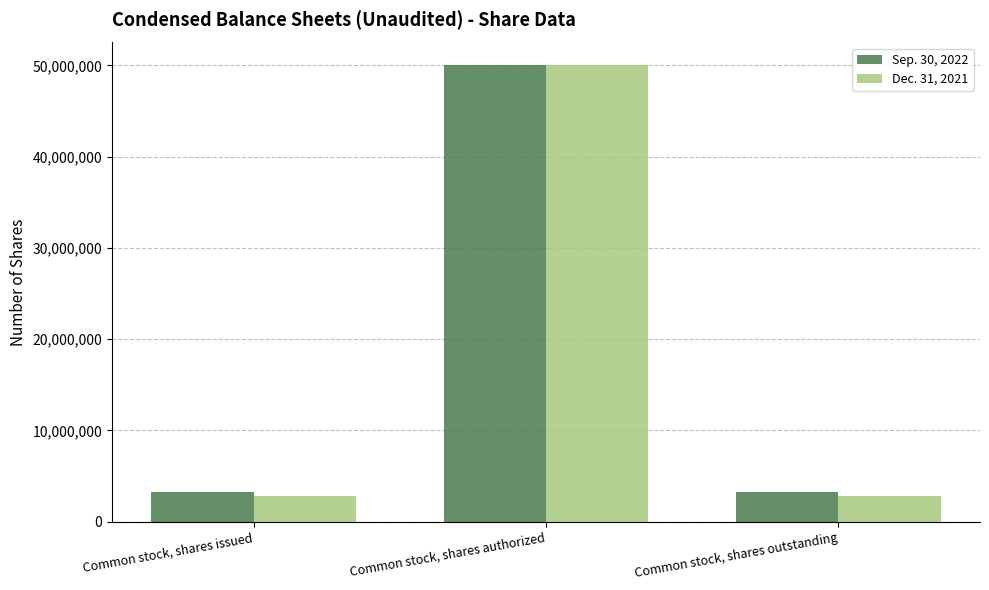

Does the chart contain any negative values?

No